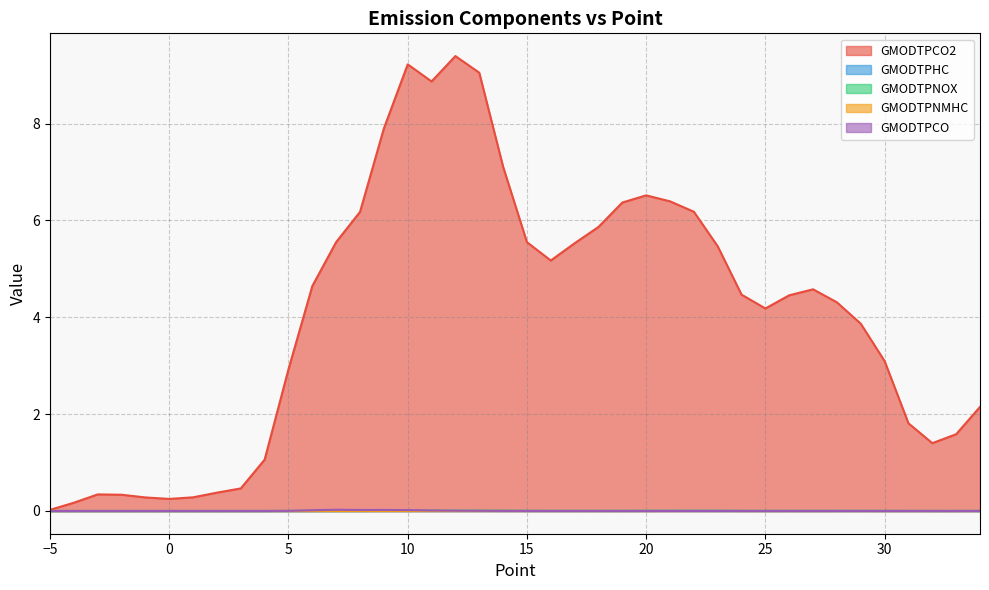

At which category does GMODTPCO2 reach its first local peak?

-3